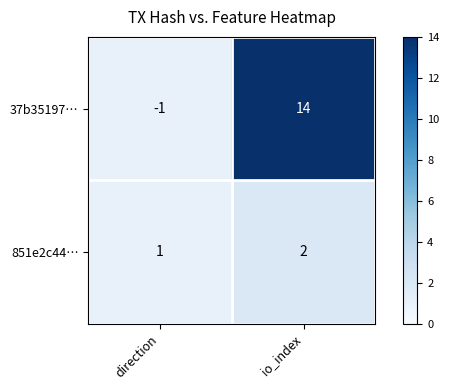

At how many categories does at least one series exceed 5?

1